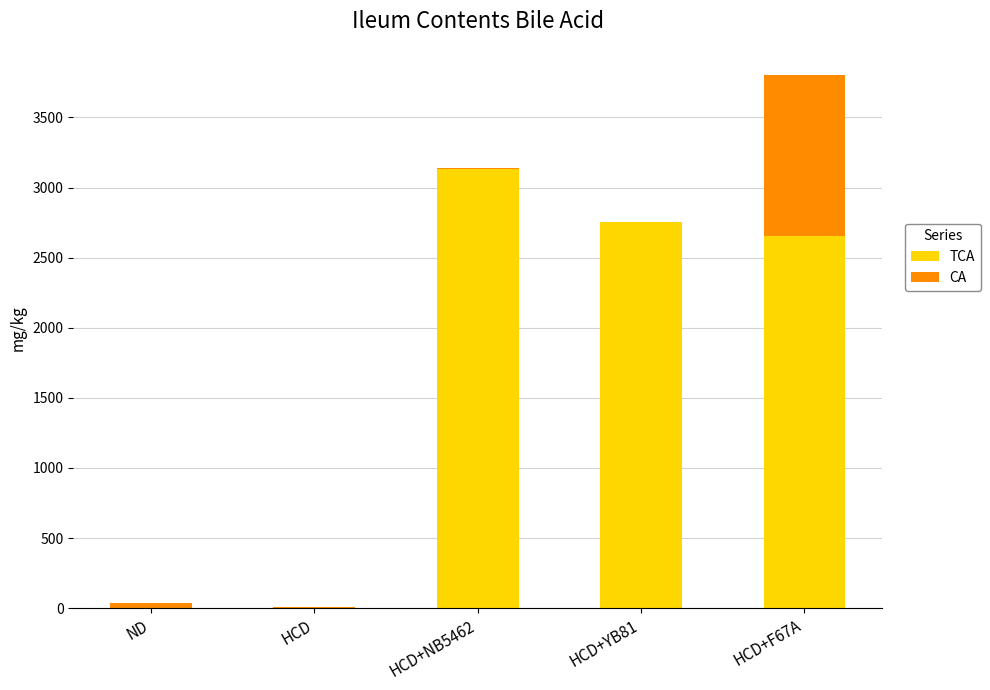

At which category is the sum across all series the highest?

HCD+F67A